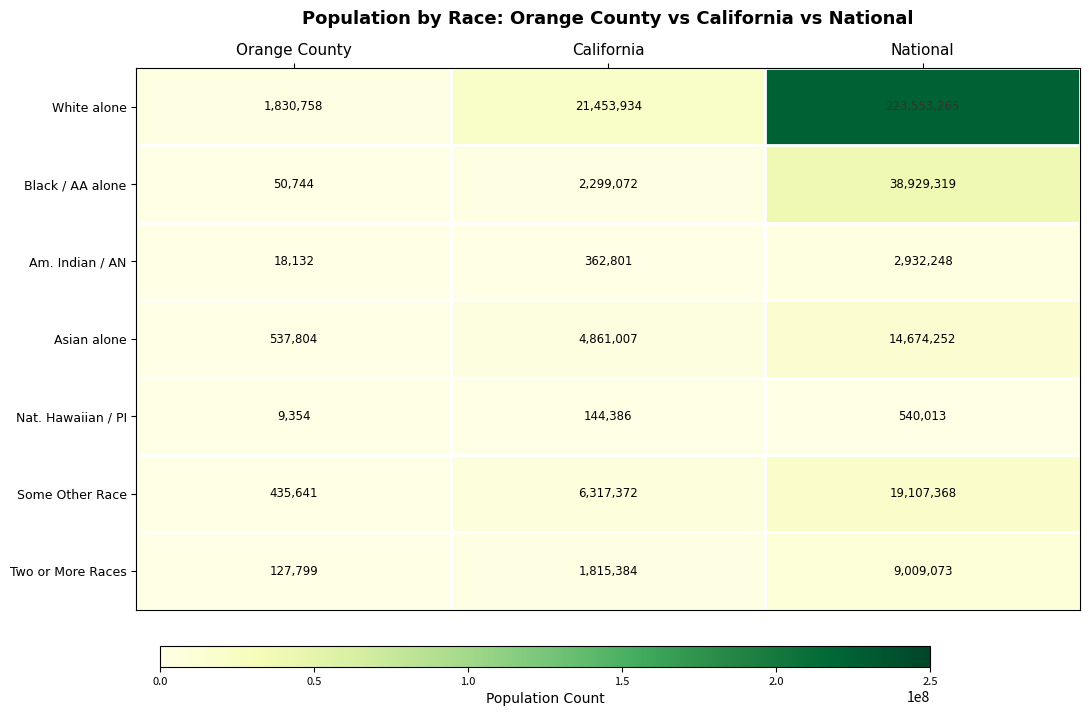

Between California and National, which series saw the biggest shift?

White alone